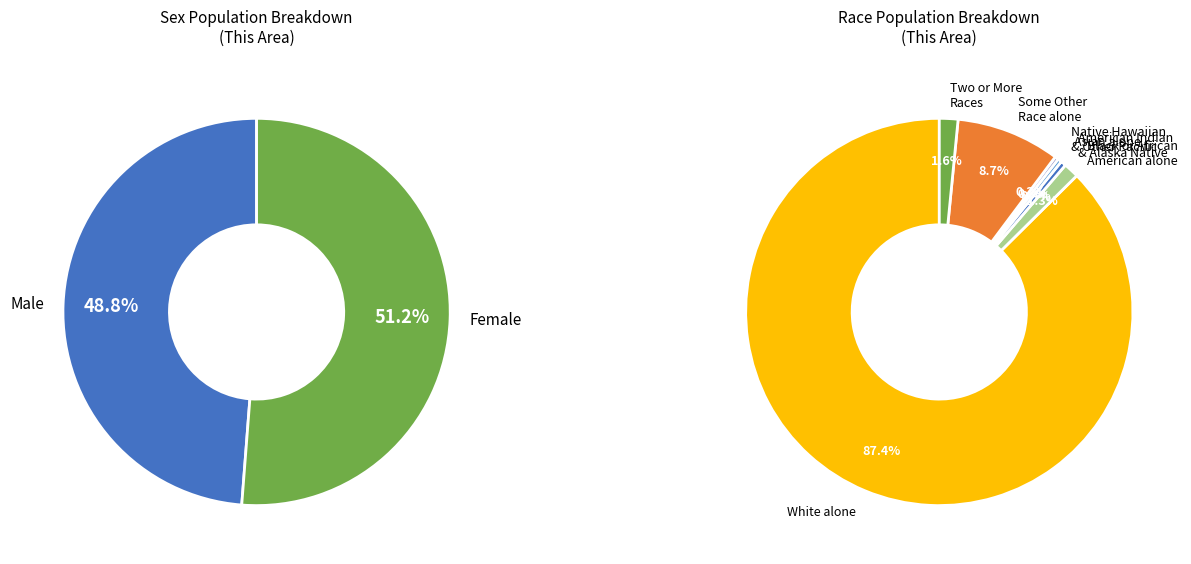

What is the change in value from Native Hawaiian and Other Pacific to Two or More Races?

+95